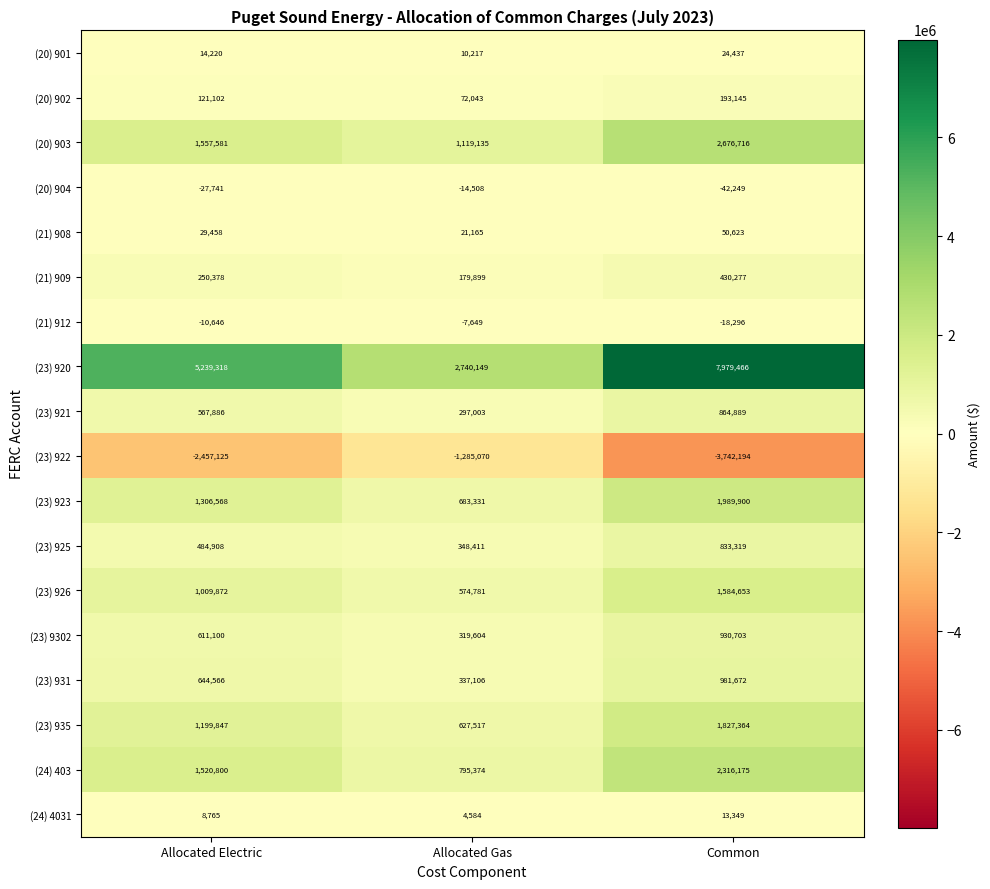

The value of (20) 904 at Common is -72907. True or false?

False